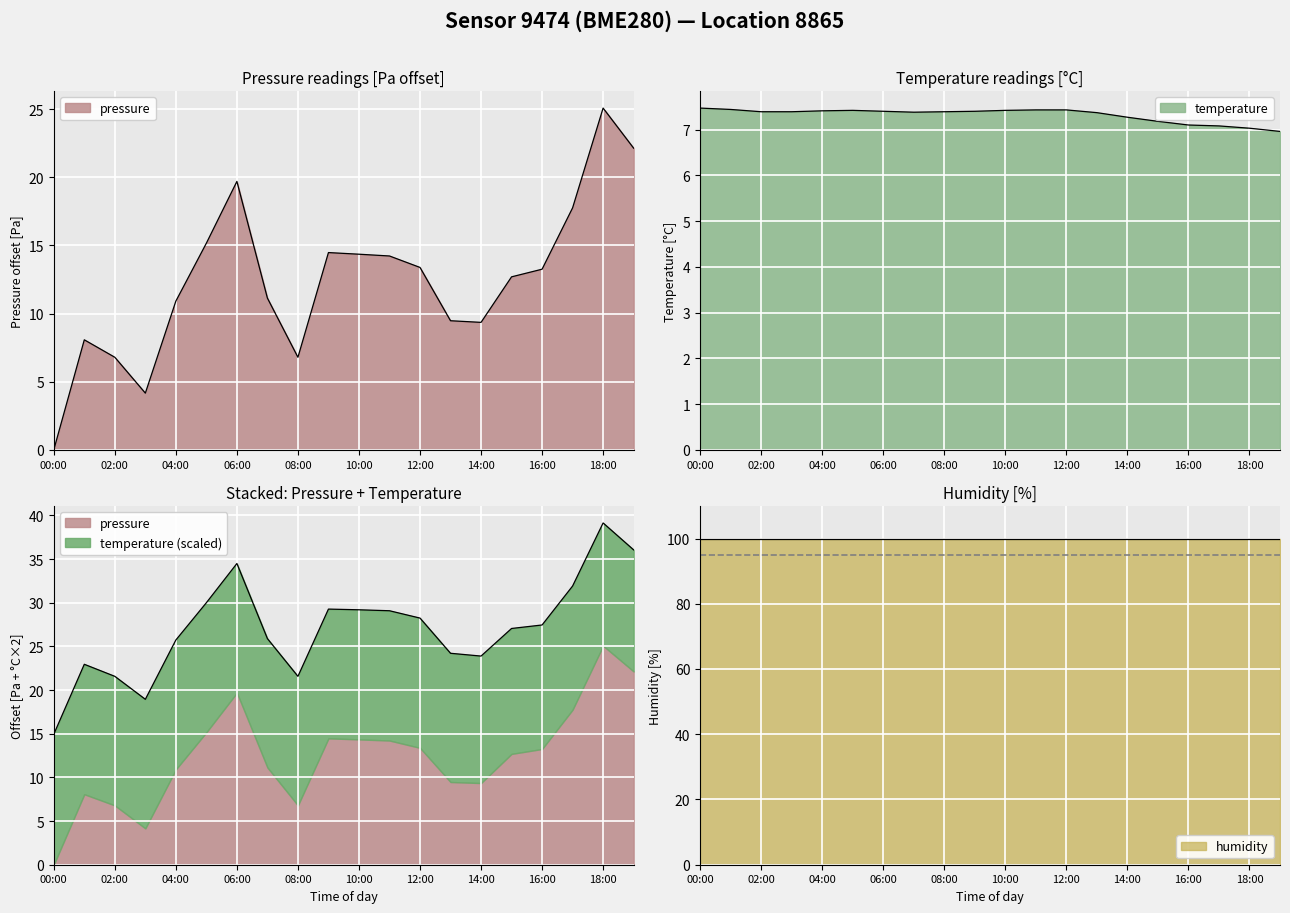

What is the difference between the second highest and minimum values in the pressure series?

22.1